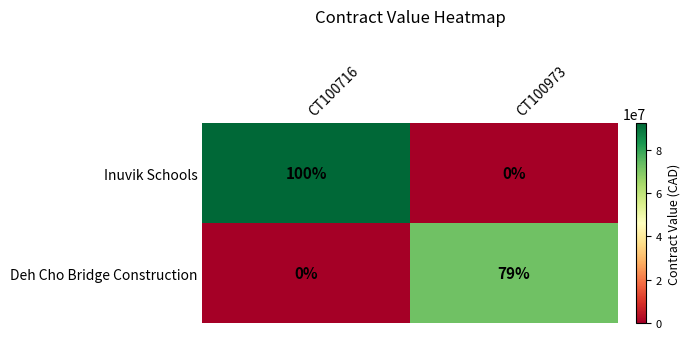

True or false: Inuvik Schools has a value of 0 at CT100973.

True